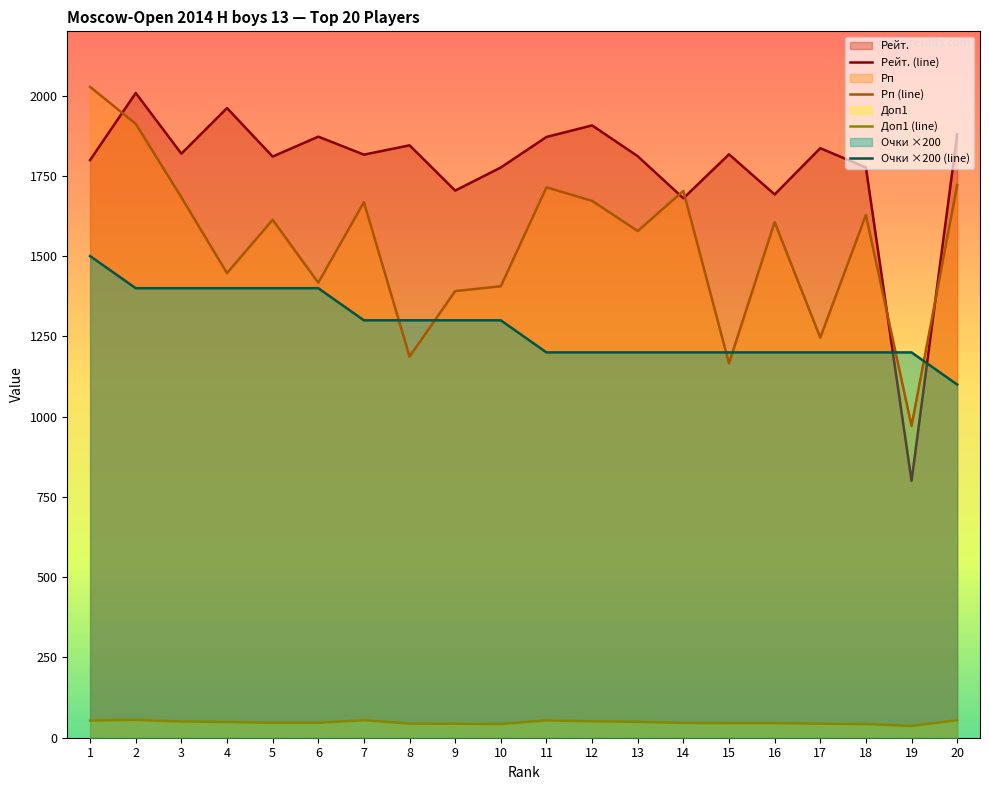

True or false: Рейт. and Рп intersect in this chart.

True